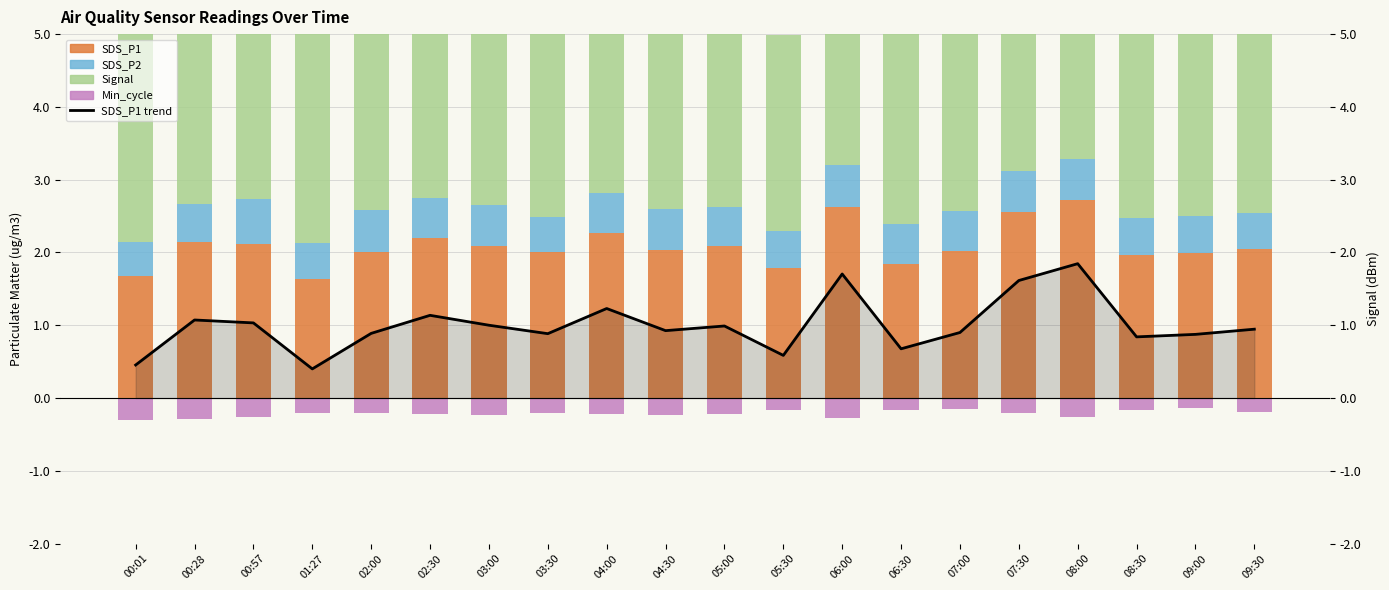

Reading right to left, transcribe all the data shown in this chart.

SDS_P1 trend: 0.9	0.9	0.8	1.8	1.6	0.9	0.7	1.7	0.6	1.0	0.9	1.2	0.9	1.0	1.1	0.9	0.4	1.0	1.1	0.5
SDS_P1: 2.1	2.0	2.0	2.7	2.6	2.0	1.8	2.6	1.8	2.1	2.0	2.3	2.0	2.1	2.2	2.0	1.6	2.1	2.1	1.7
SDS_P2: 0.5	0.5	0.5	0.6	0.6	0.5	0.5	0.6	0.5	0.5	0.6	0.6	0.5	0.6	0.6	0.6	0.5	0.6	0.5	0.5
Signal: 2.7	3.2	2.8	3.2	3.1	3.1	3.0	3.0	2.7	3.0	2.8	2.8	2.9	3.0	3.0	3.1	3.2	2.9	2.8	3.2
Min_cycle: -0.2	-0.1	-0.2	-0.3	-0.2	-0.2	-0.2	-0.3	-0.2	-0.2	-0.2	-0.2	-0.2	-0.2	-0.2	-0.2	-0.2	-0.3	-0.3	-0.3